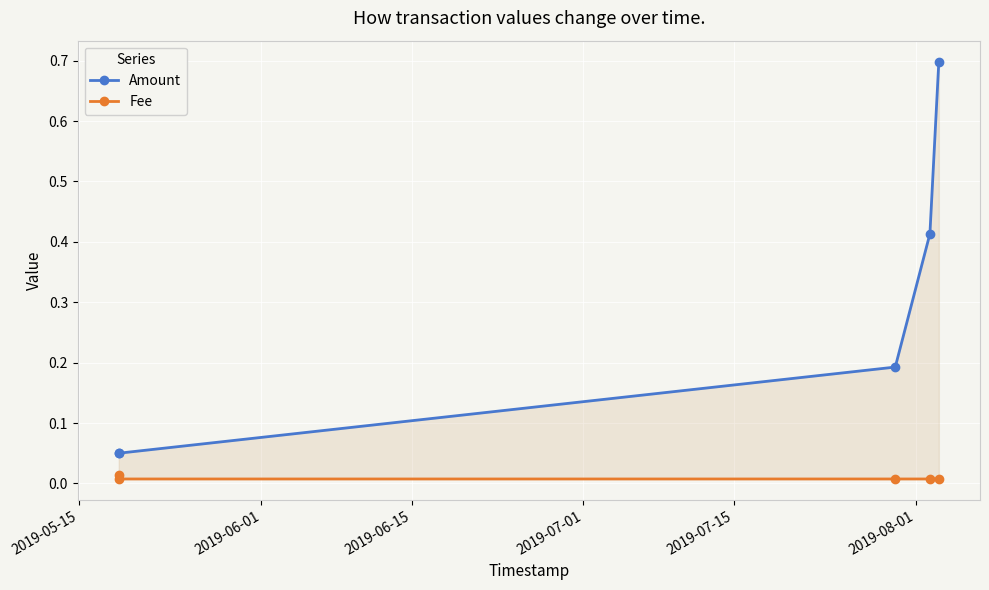

Which series has the widest spread of values?

Amount